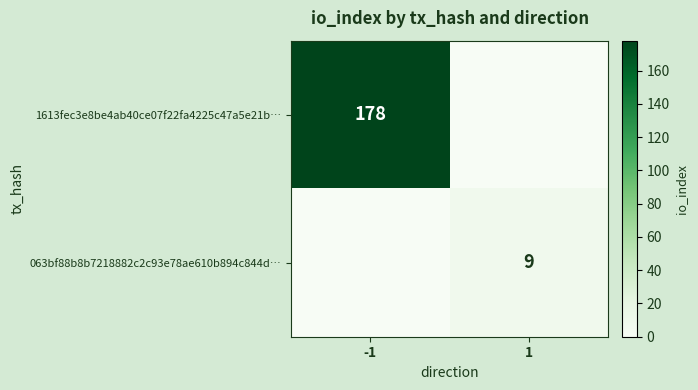

What is the total value across all series at -1?

178